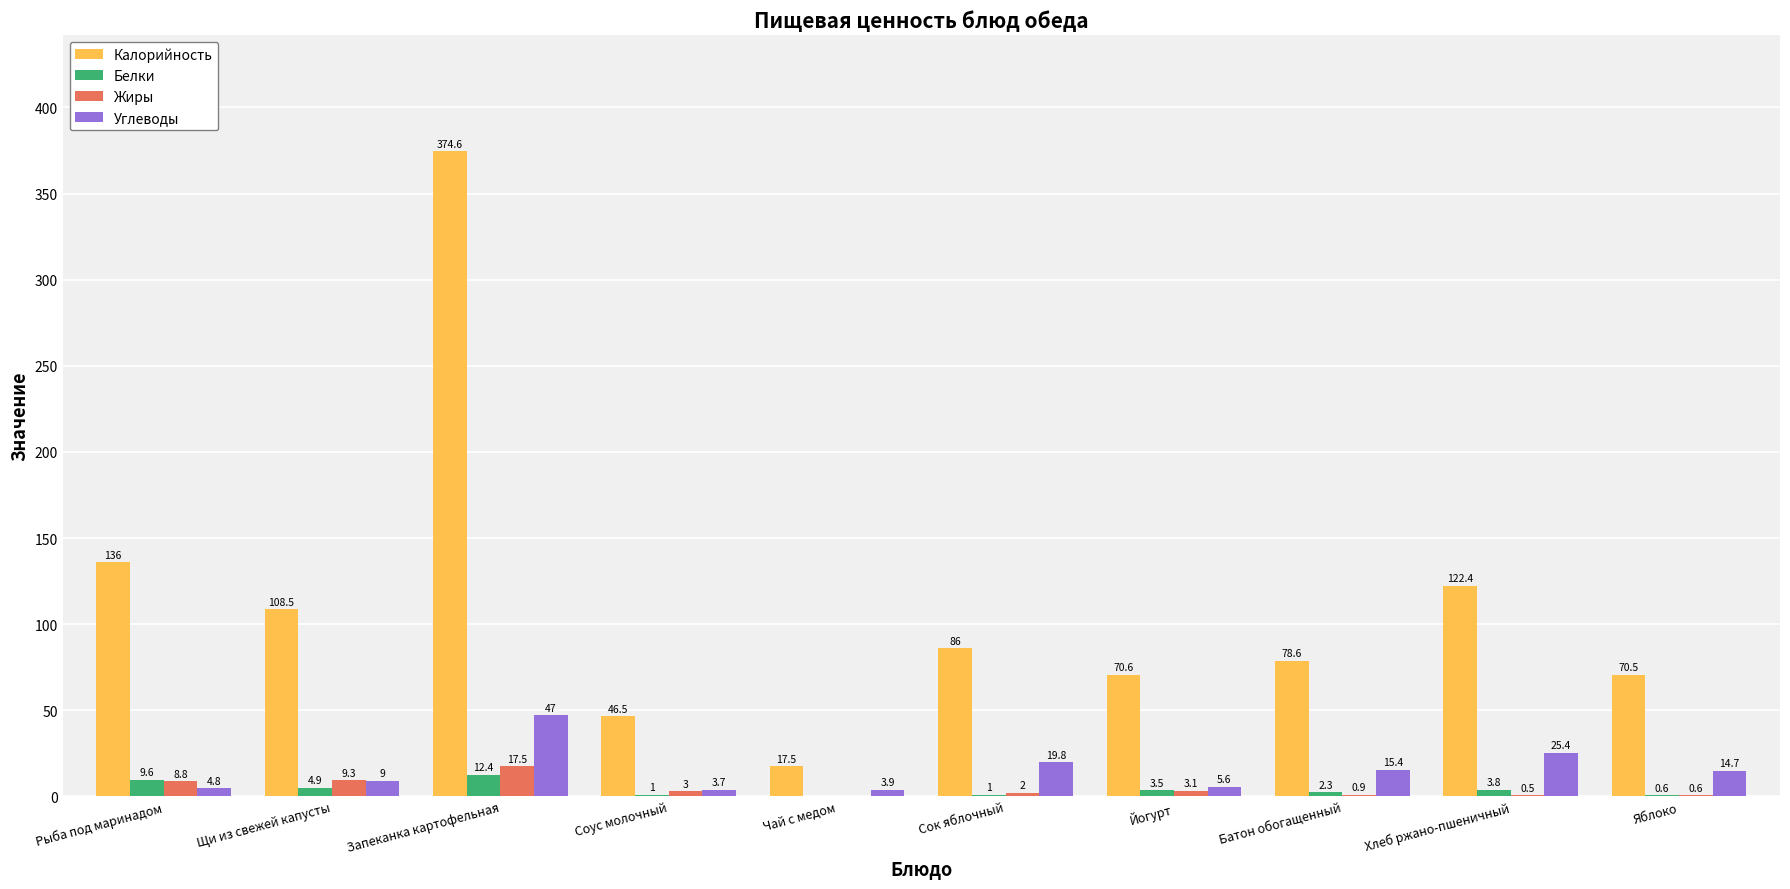

The Калорийность series shows 46.5 at Соус молочный. True or false?

True